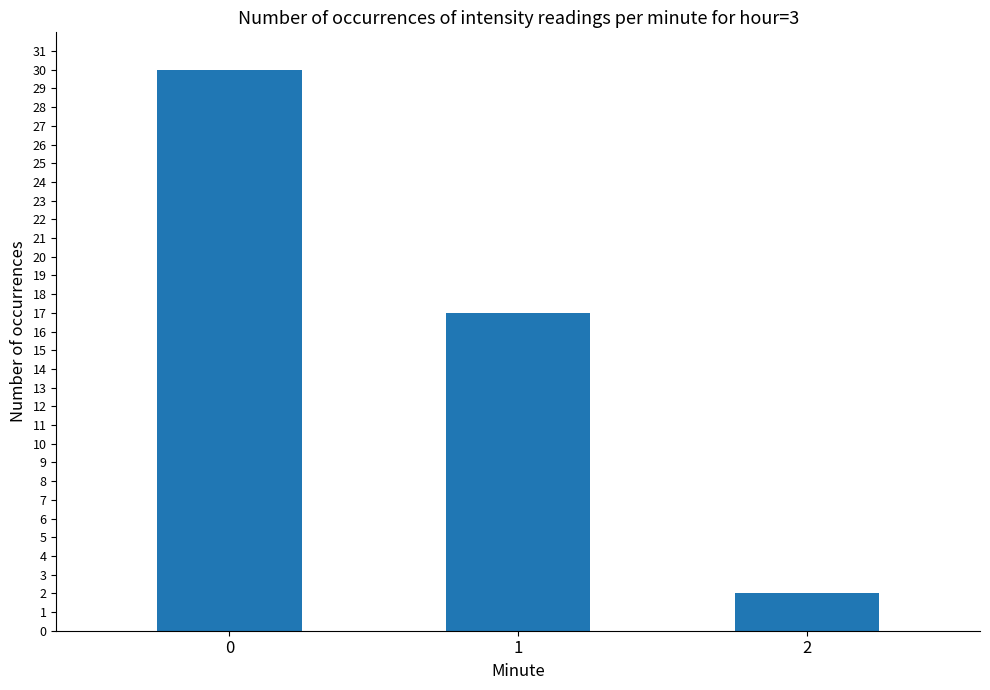

What is the minimum value shown in the chart?

2